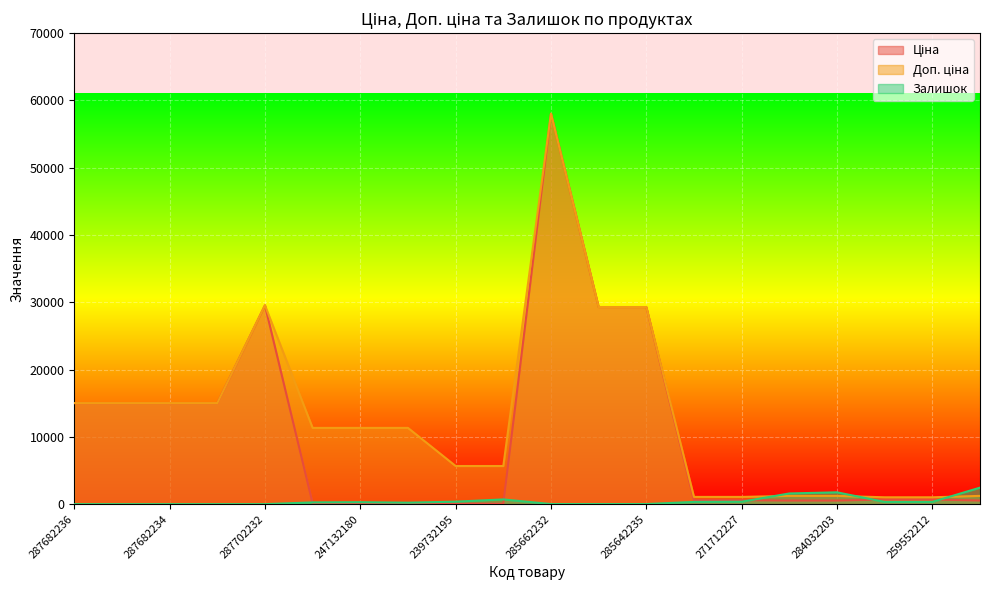

How many categories are shown in the chart?

20